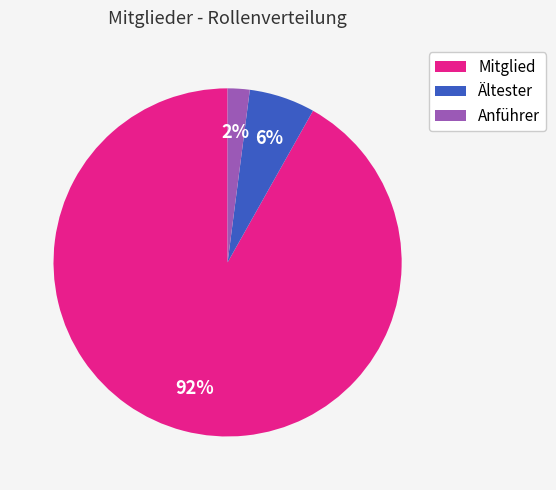

Count the number of slices in the pie.

3